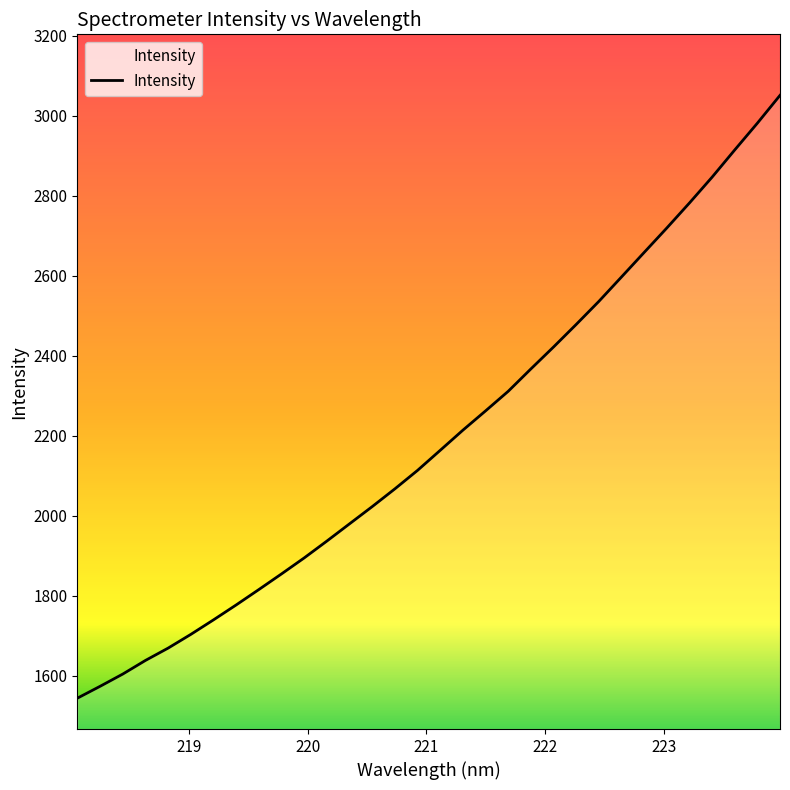

What is the minimum value shown in the chart?

1544.2